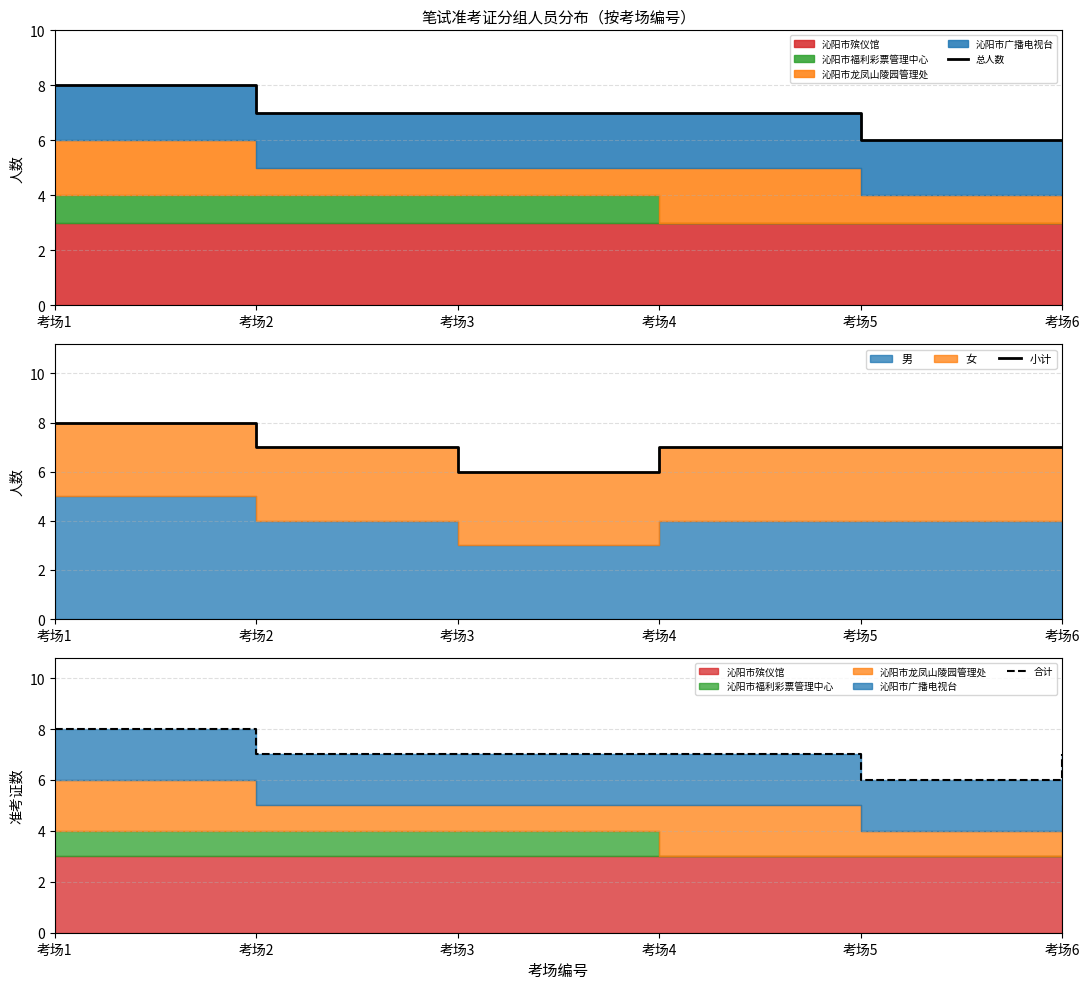

Where does the 小计 series first go above 7?

考场1